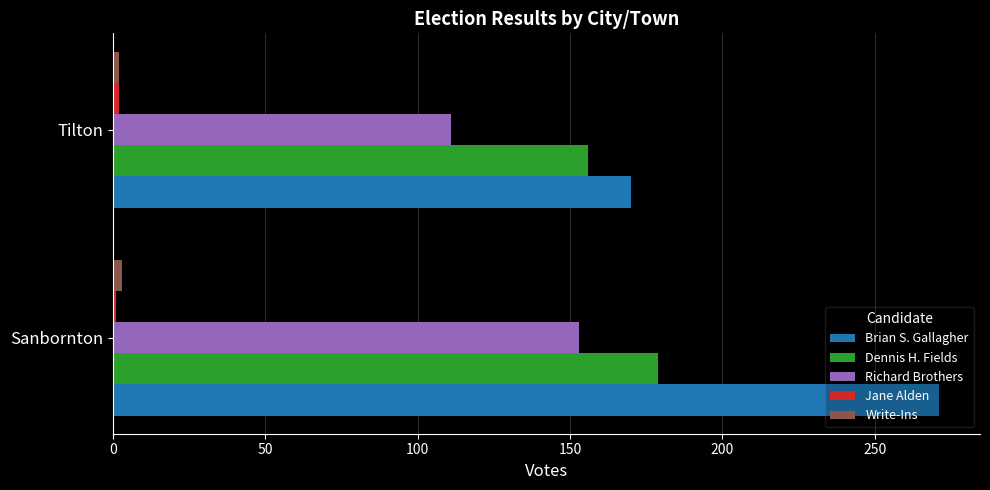

List the labels in order of Richard Brothers value, smallest first.

Tilton, Sanbornton